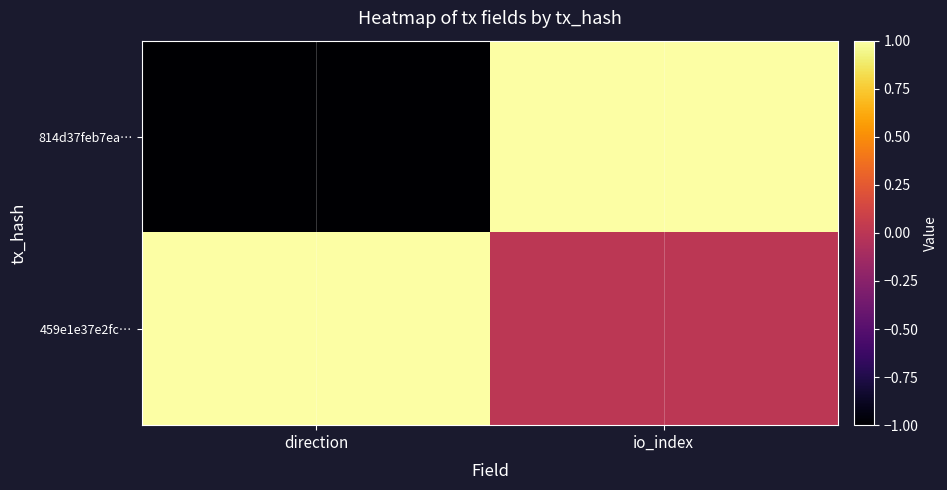

How many distinct data groups are displayed?

2